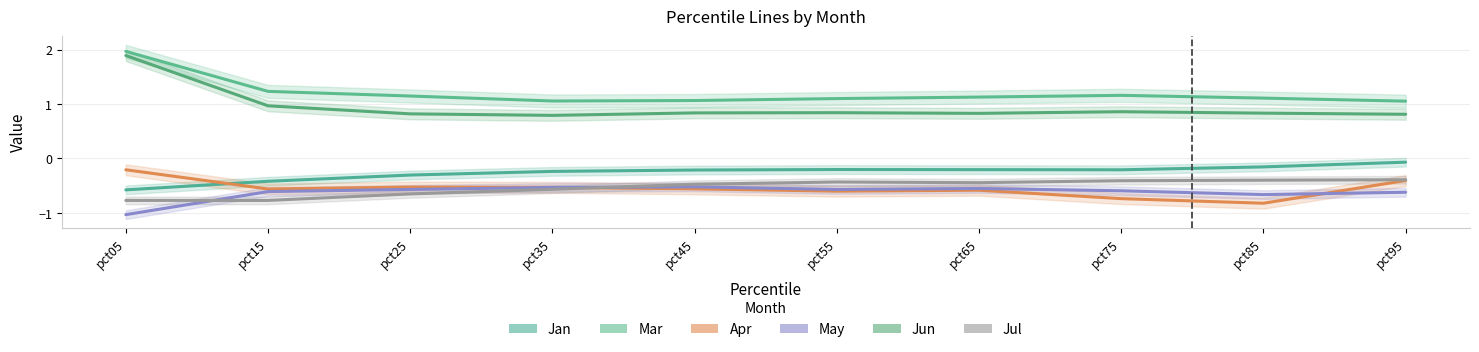

Is the value of Apr at pct05 greater than the value of Mar at pct55?

No